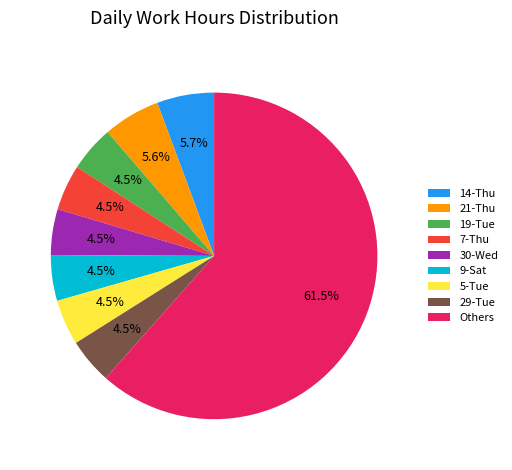

What is the largest slice in the pie chart?

Others